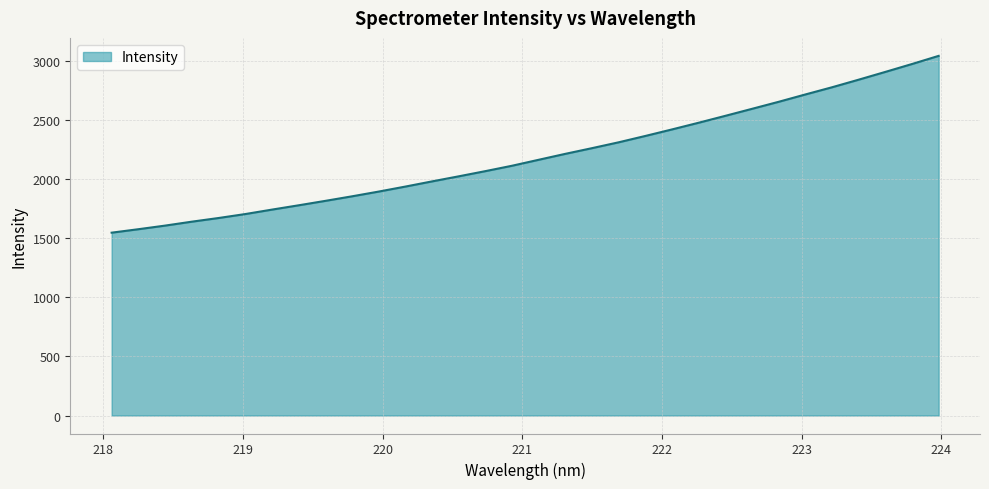

True or false: there are more than 1 points higher than both neighbors.

False